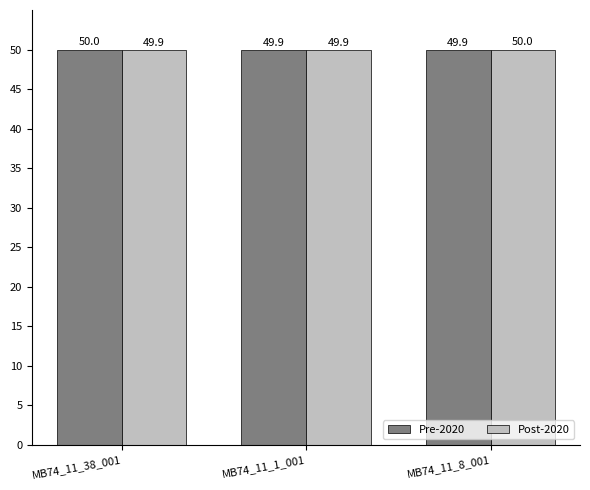

What is the difference between the maximum and second lowest values in the Pre-2020 series?

0.1